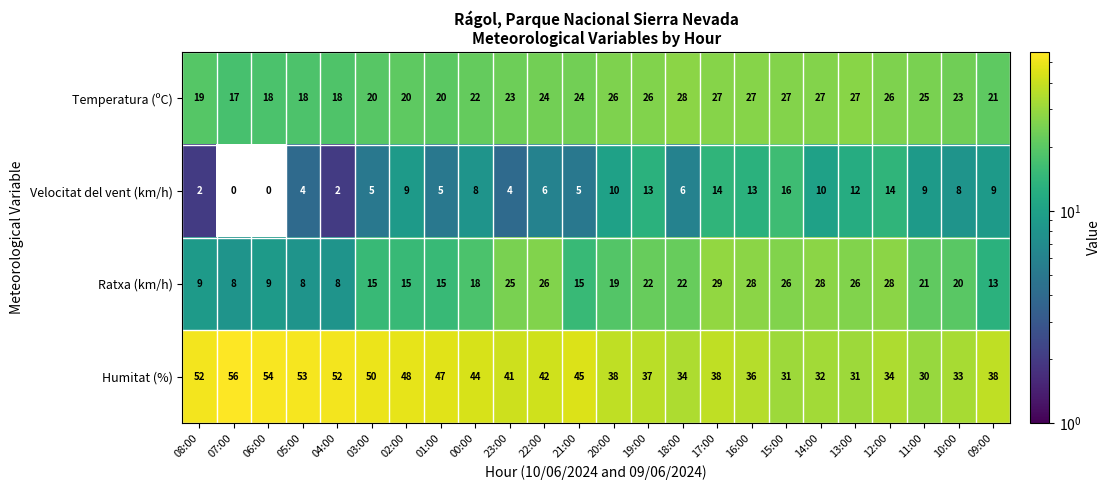

True or false: Velocitat del vent (km/h) has a value of 8 at 16:00.

False